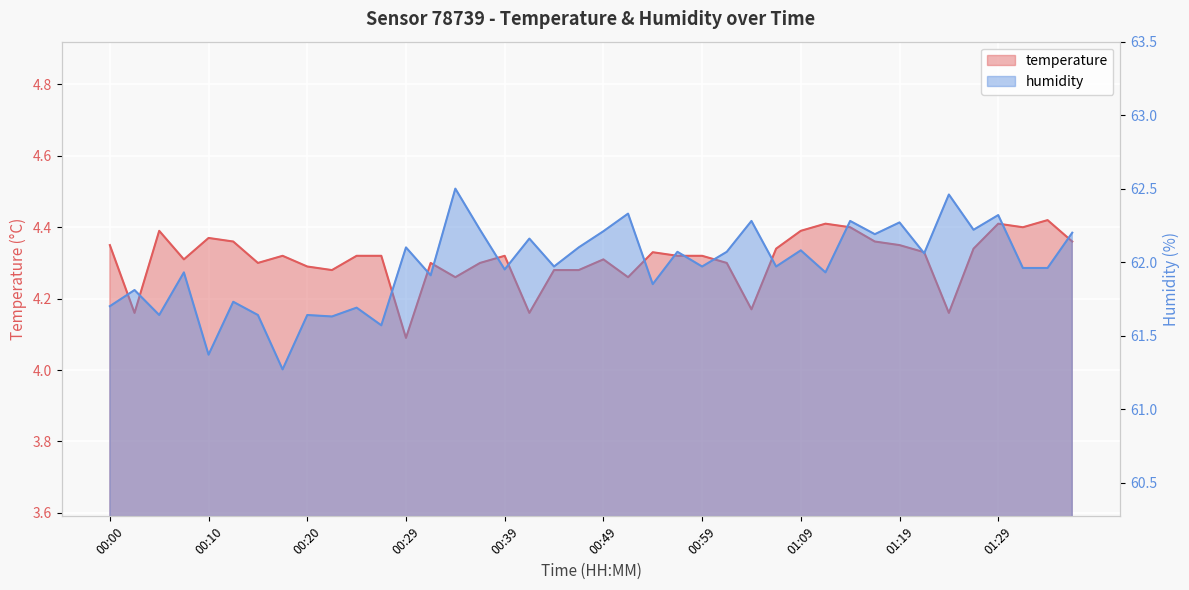

Reading left to right, list all the values displayed in this chart.

temperature: 00:00=4.3	00:02=4.2	00:05=4.4	00:07=4.3	00:10=4.4	00:12=4.4	00:15=4.3	00:17=4.3	00:20=4.3	00:22=4.3	00:24=4.3	00:27=4.3	00:29=4.1	00:32=4.3	00:34=4.3	00:37=4.3	00:39=4.3	00:42=4.2	00:44=4.3	00:47=4.3	00:49=4.3	00:52=4.3	00:54=4.3	00:57=4.3	00:59=4.3	01:02=4.3	01:04=4.2	01:06=4.3	01:09=4.4	01:11=4.4	01:14=4.4	01:16=4.4	01:19=4.3	01:21=4.3	01:24=4.2	01:26=4.3	01:29=4.4	01:31=4.4	01:33=4.4	01:36=4.4
humidity: 00:00=61.7	00:02=61.8	00:05=61.6	00:07=61.9	00:10=61.4	00:12=61.7	00:15=61.6	00:17=61.3	00:20=61.6	00:22=61.6	00:24=61.7	00:27=61.6	00:29=62.1	00:32=61.9	00:34=62.5	00:37=62.2	00:39=62.0	00:42=62.2	00:44=62.0	00:47=62.1	00:49=62.2	00:52=62.3	00:54=61.9	00:57=62.1	00:59=62.0	01:02=62.1	01:04=62.3	01:06=62.0	01:09=62.1	01:11=61.9	01:14=62.3	01:16=62.2	01:19=62.3	01:21=62.1	01:24=62.5	01:26=62.2	01:29=62.3	01:31=62.0	01:33=62.0	01:36=62.2